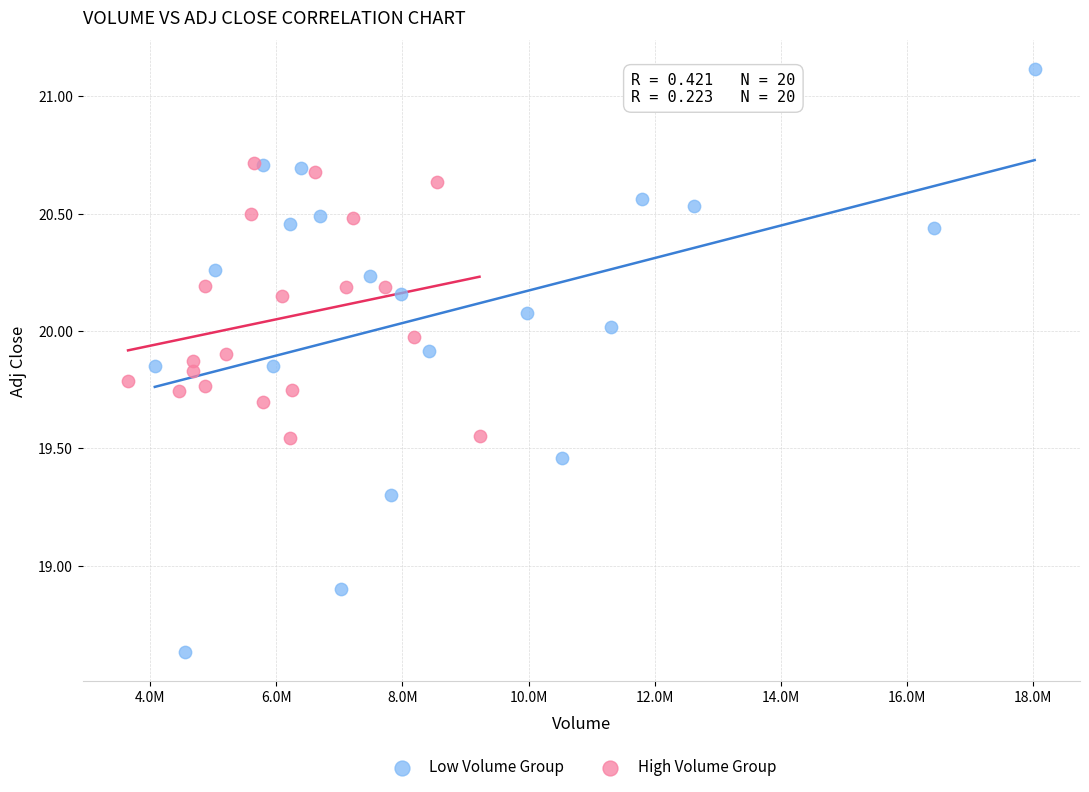

Which series has the largest Y range (max minus min)?

Low Volume Group